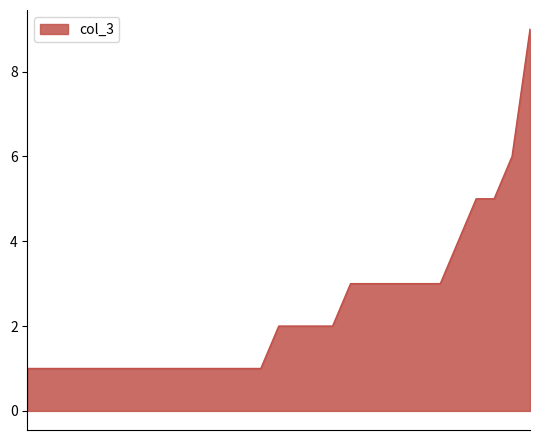

What is the difference between the maximum and minimum values?

8